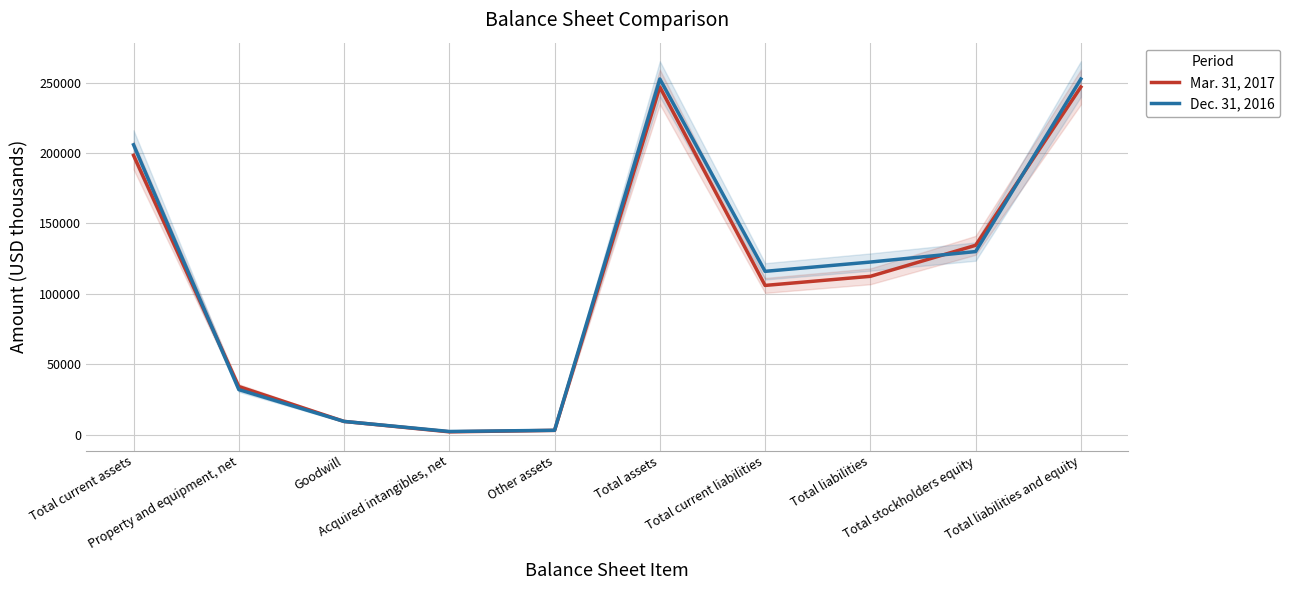

How many times do Dec. 31, 2016 and Mar. 31, 2017 cross each other?

3